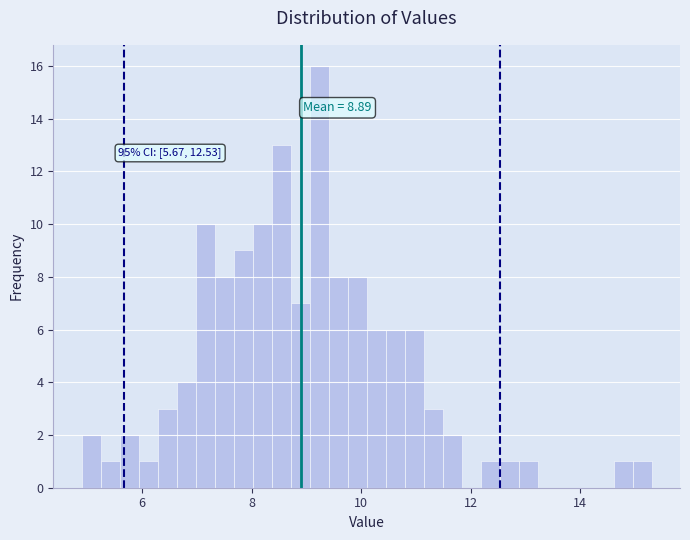

Around what value on the x-axis is the tallest bar? Give the approximate position of its centre, as read against the axis.

9.2